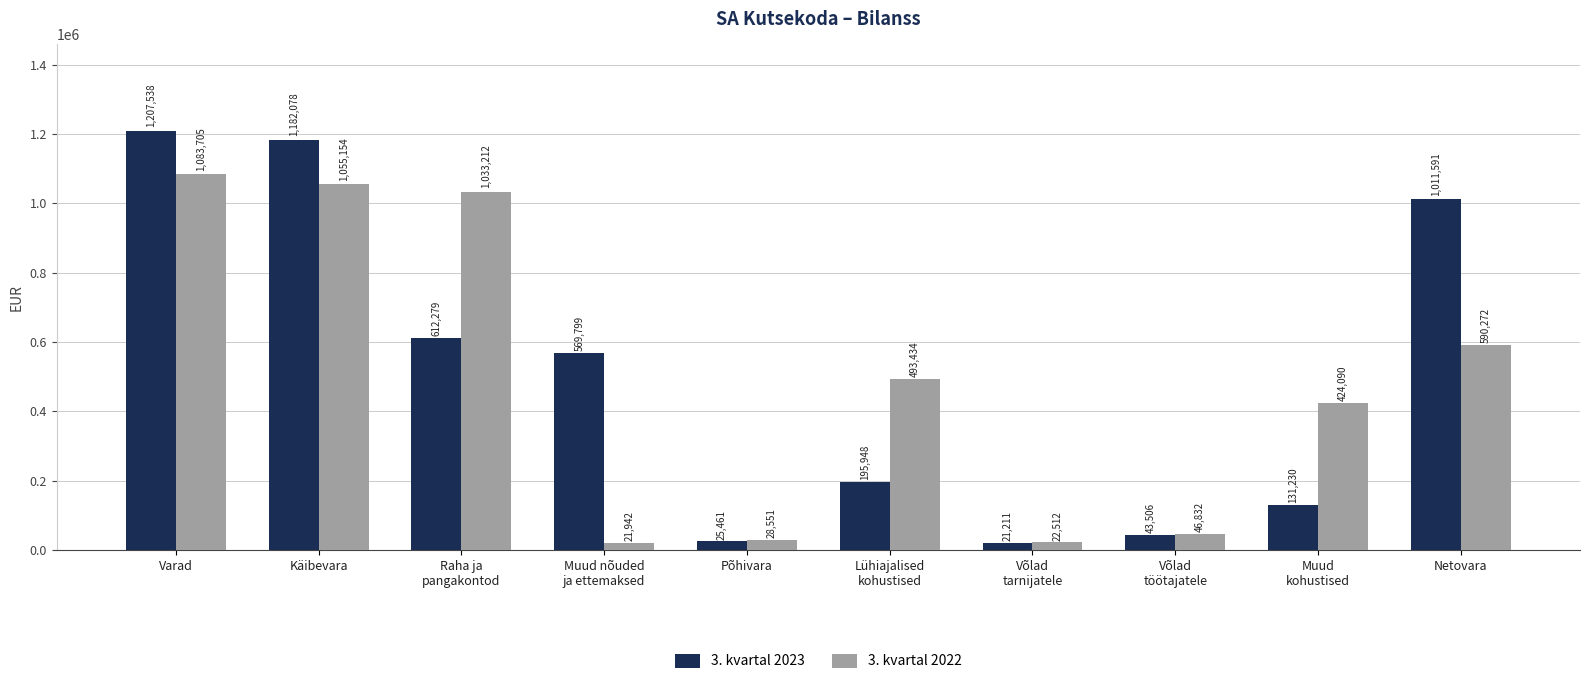

True or false: 3. kvartal 2022 has a value of 722563.1 at Käibevara.

False